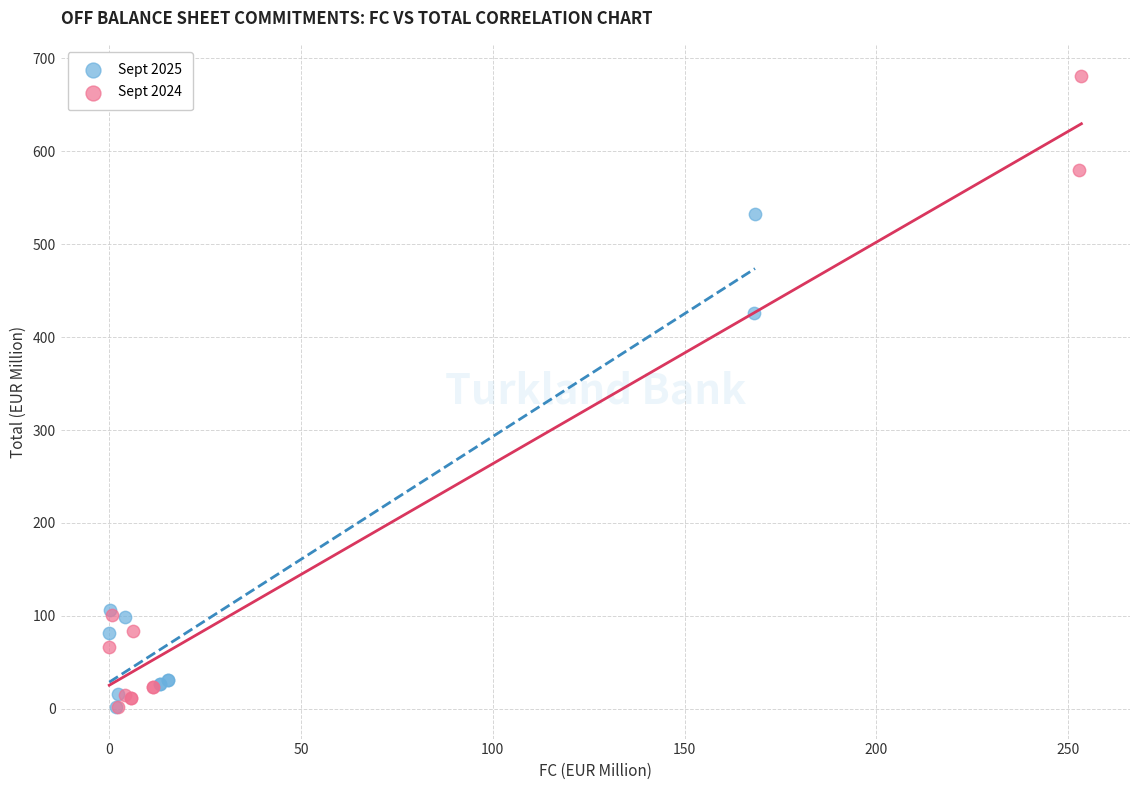

Which series has the widest spread of Y values?

Sept 2024